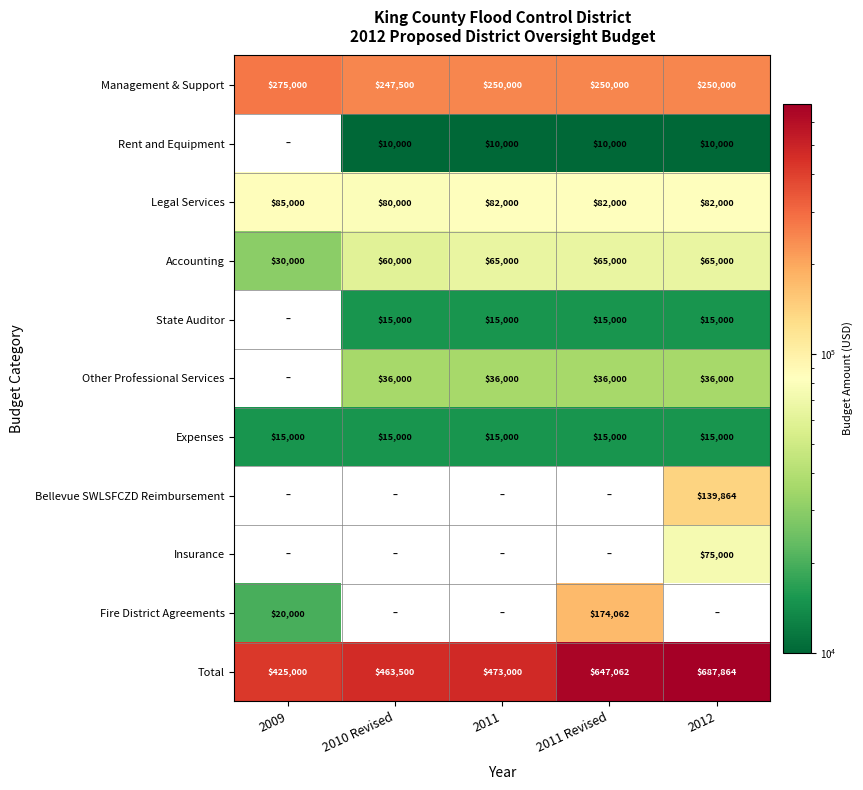

What is the approximate value of Legal Services at 2011 Revised, to the nearest 100?

82000